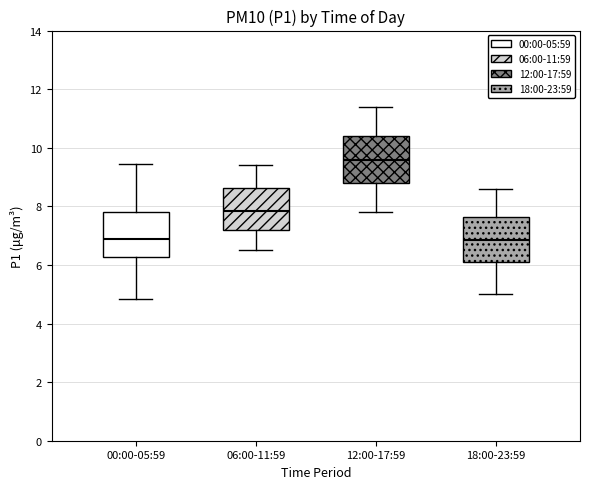

Where is the lower edge of the box for 12:00-17:59 on the y-axis? The values are not printed on the chart, so give them approximately, as read against the axis.

8.8